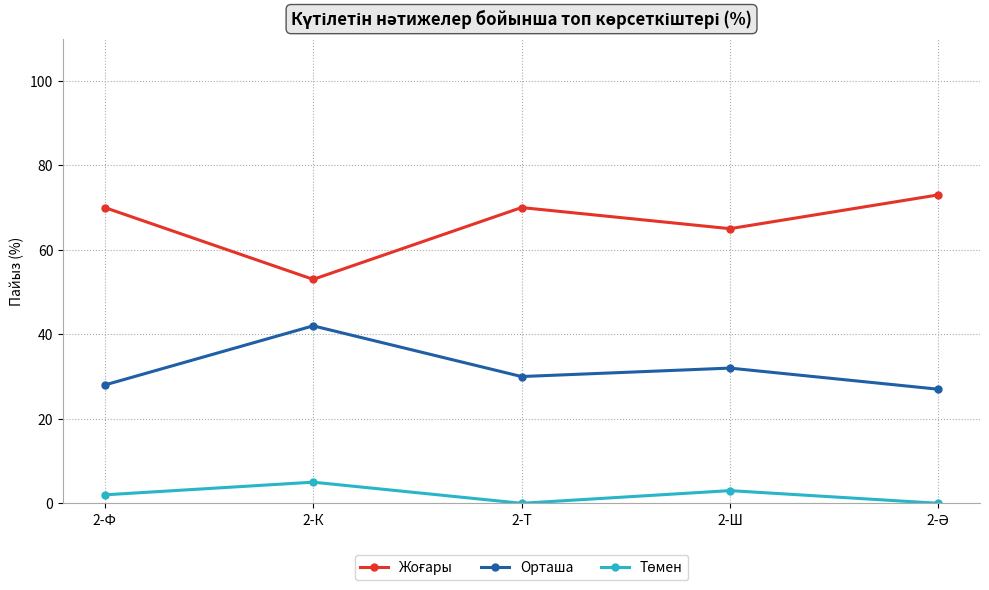

The value of Орташа at 2-К is 60. True or false?

False